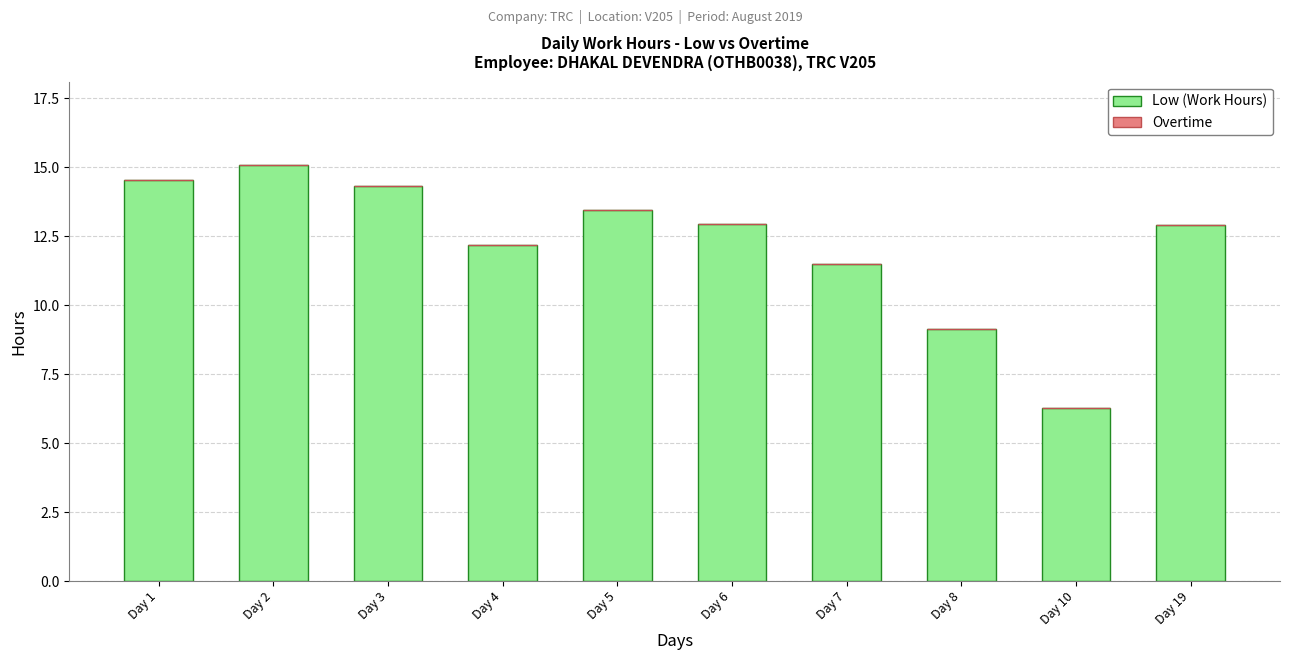

Which has a higher value, Day 6 or Day 5?

Day 5